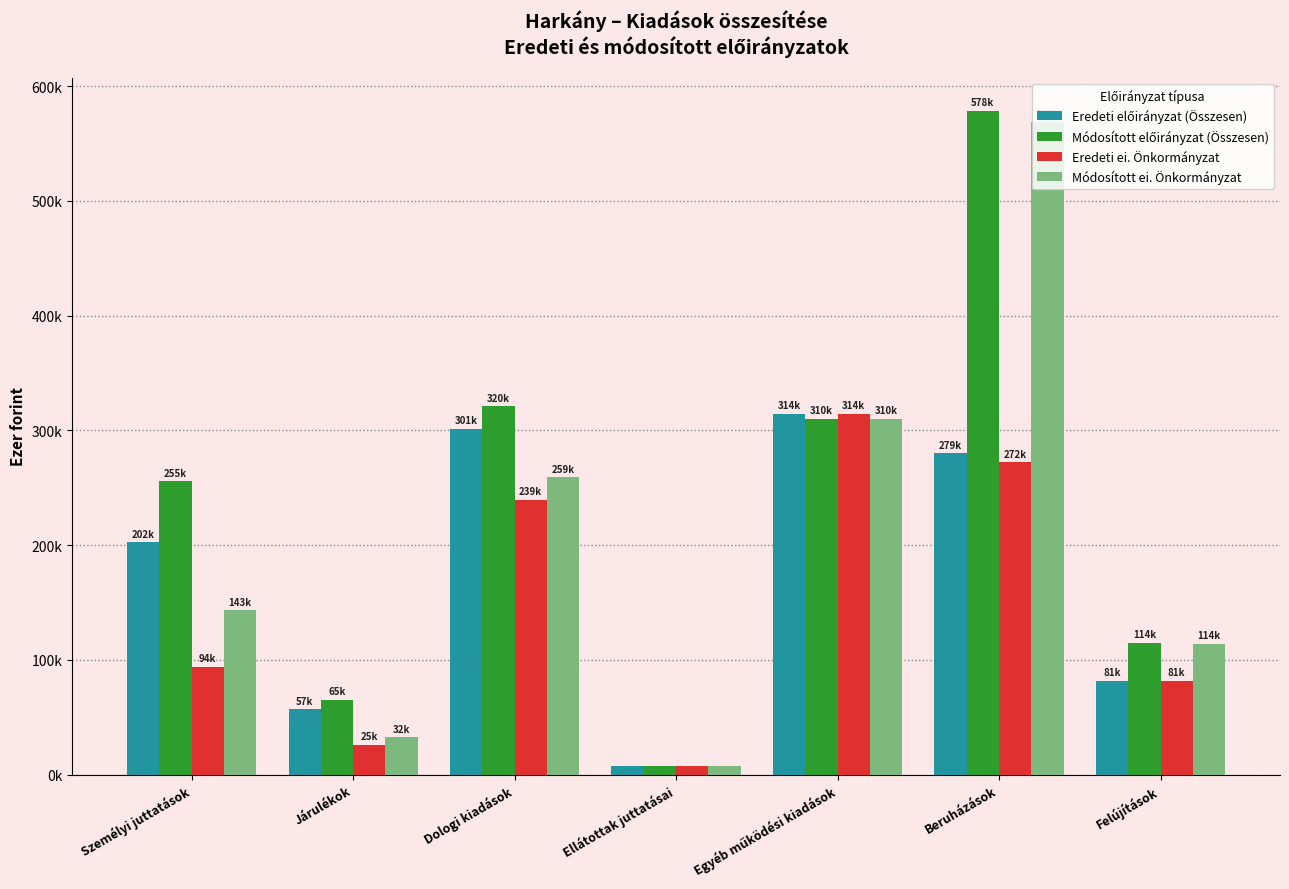

What is the label of the 7th bar from the left?

Felújítások